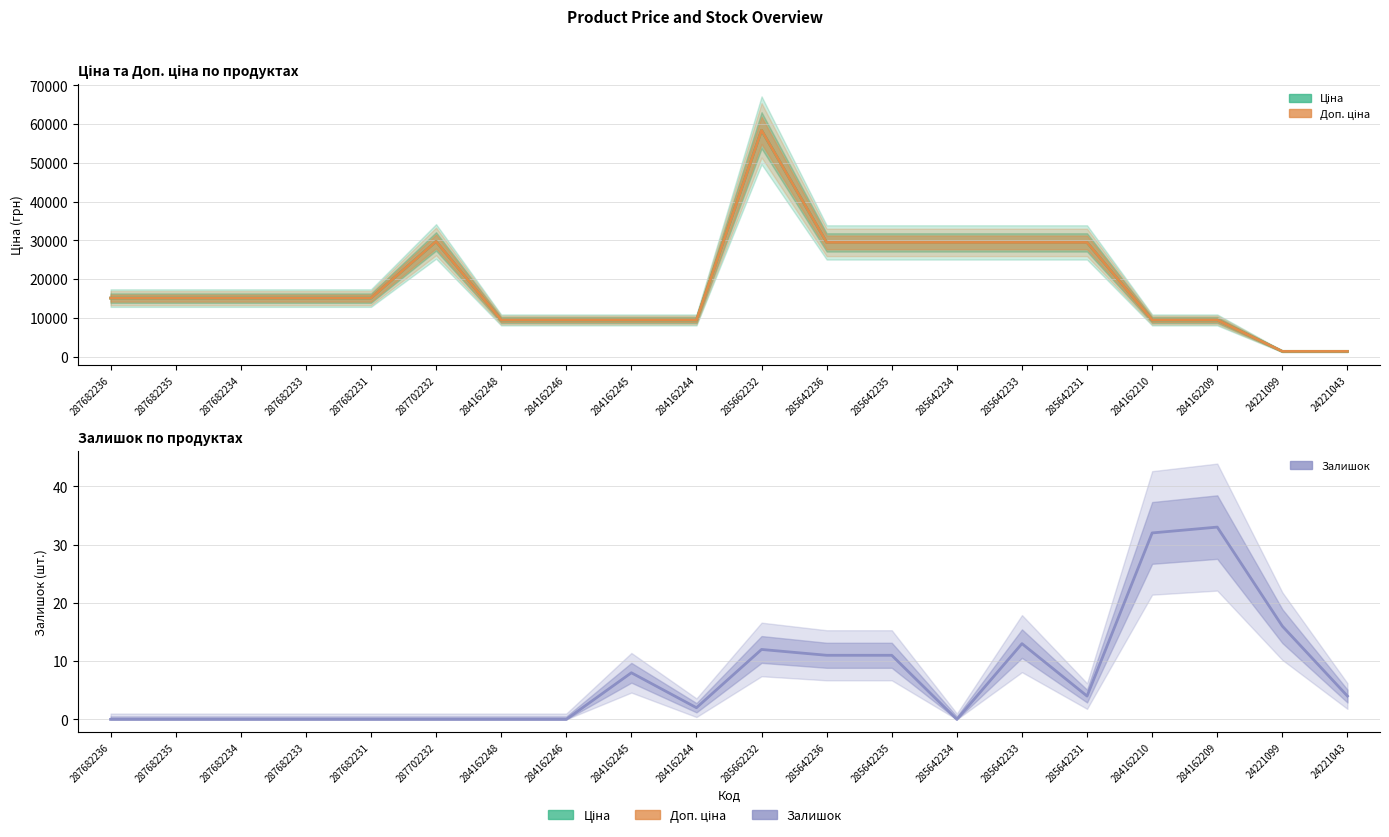

What is the label of the 11th point from the right?

284162244